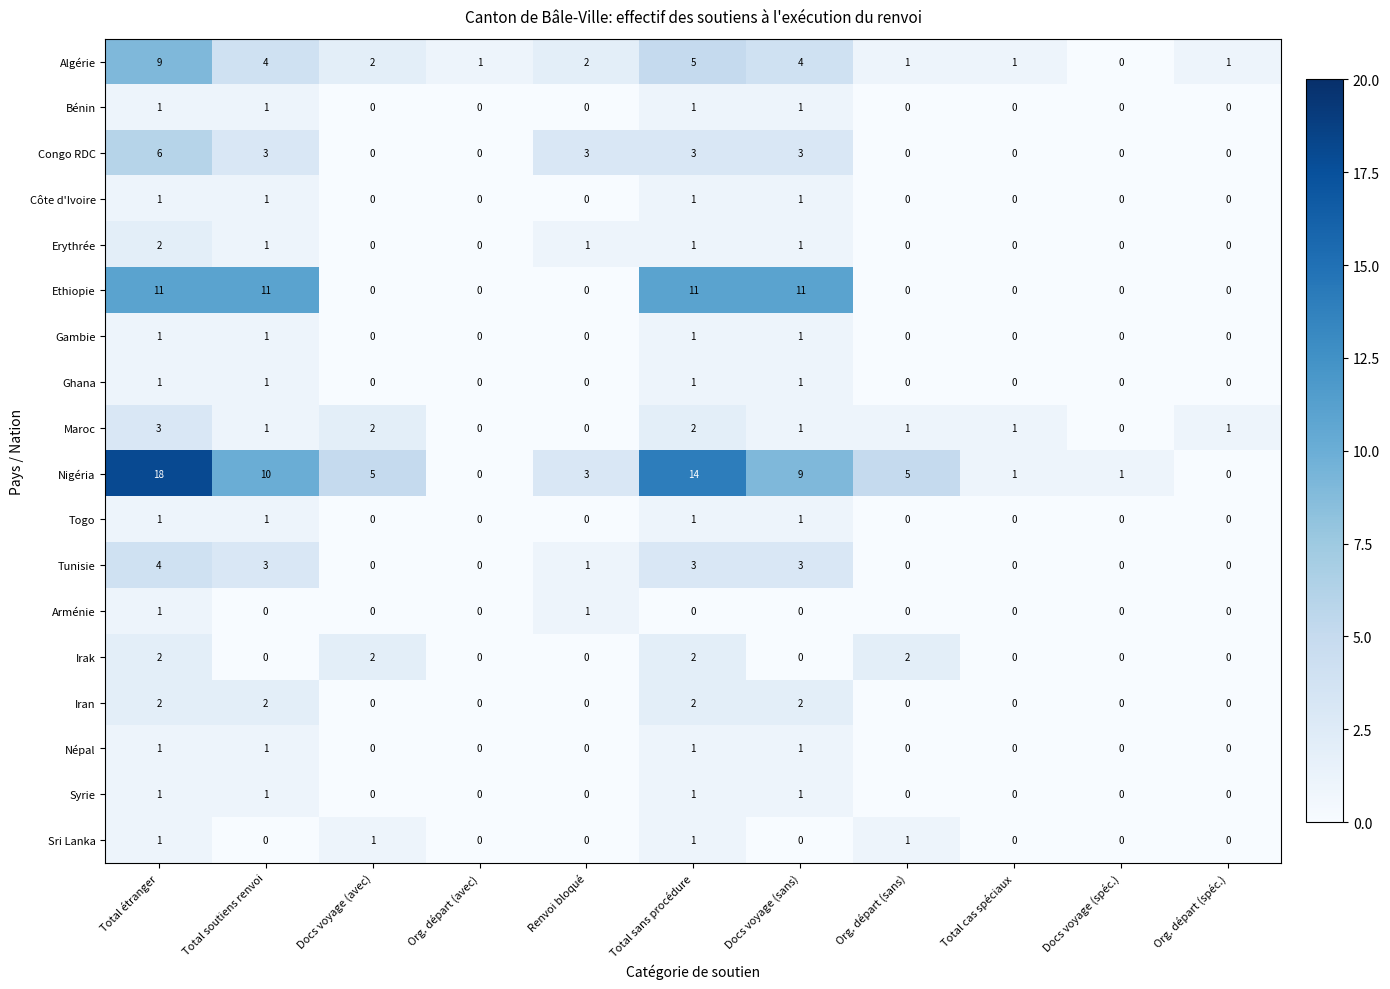

Which series has the largest range (max minus min)?

Nigéria